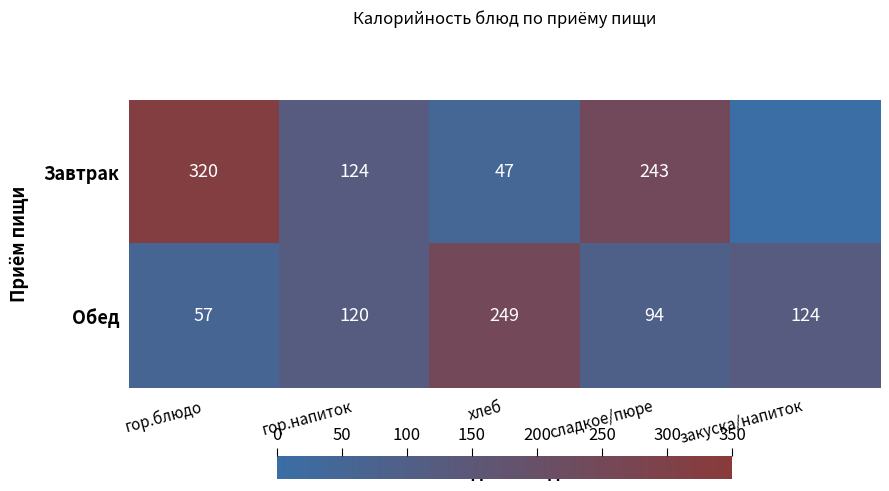

Rank the series at гор.напиток from lowest to highest value.

Обед, Завтрак